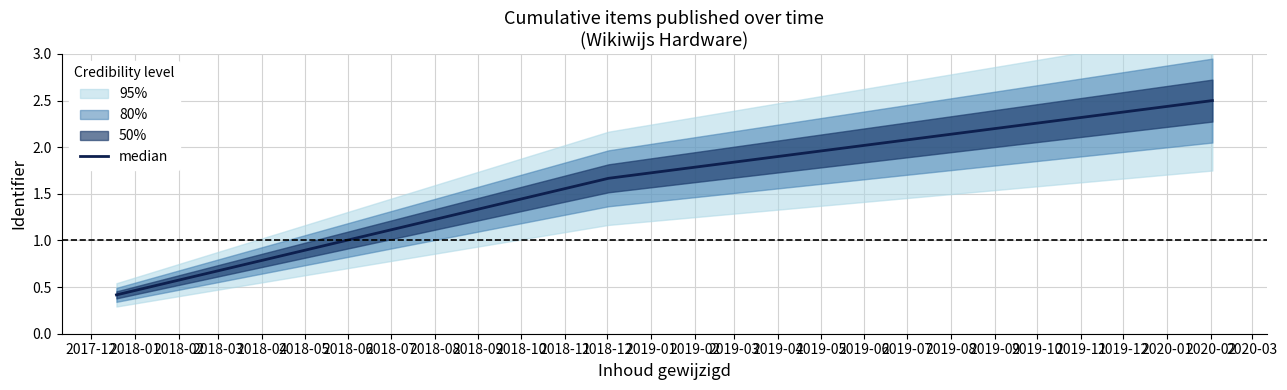

Does the chart display data point markers on the line(s)?

No